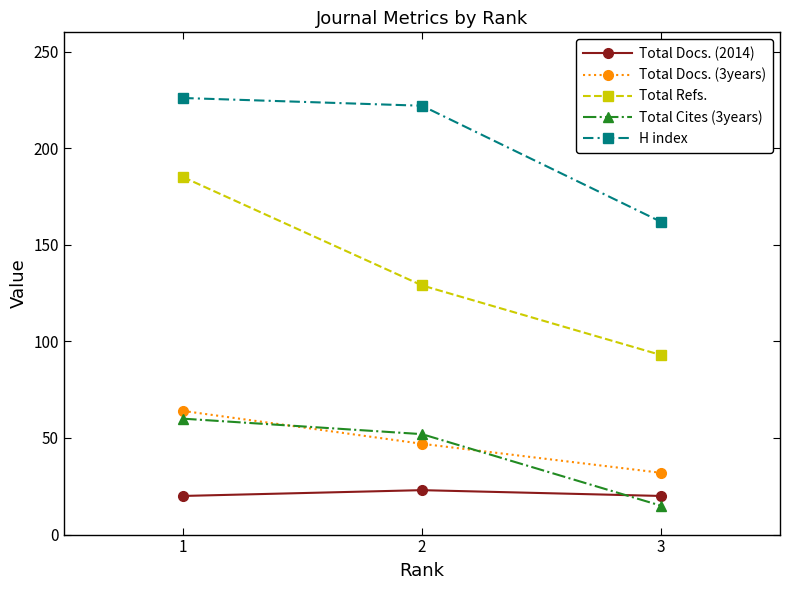

How many lines are shown in the chart?

5